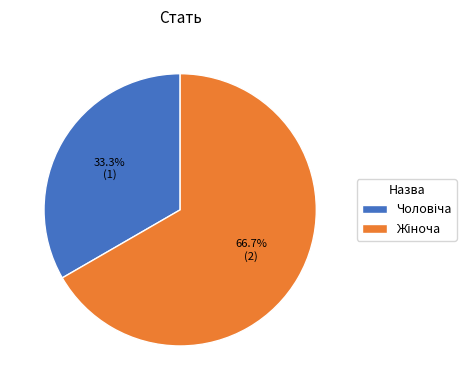

Does any single category account for the majority?

Yes